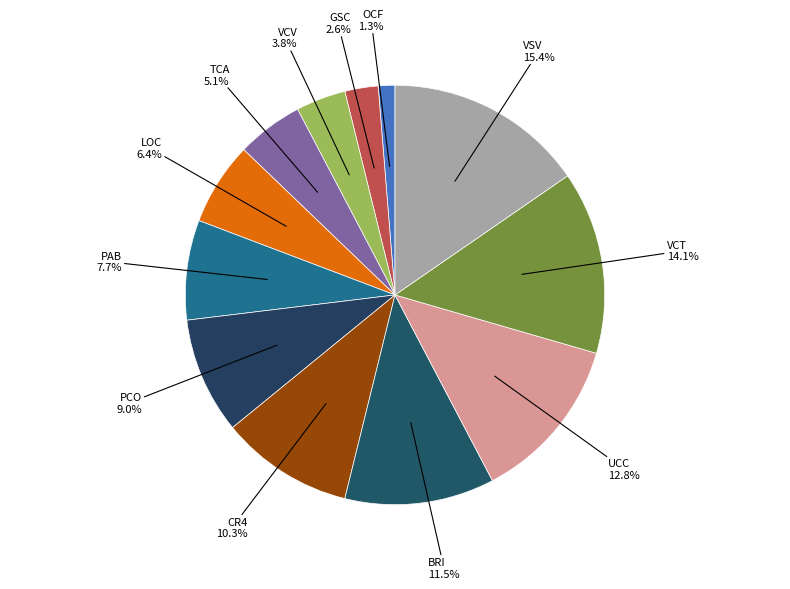

How many slices are in this pie chart?

12